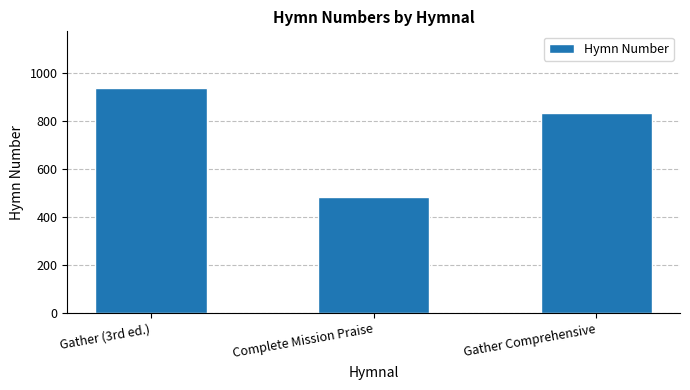

What is the difference between the values at Complete Mission Praise and Gather (3rd ed.)?

453